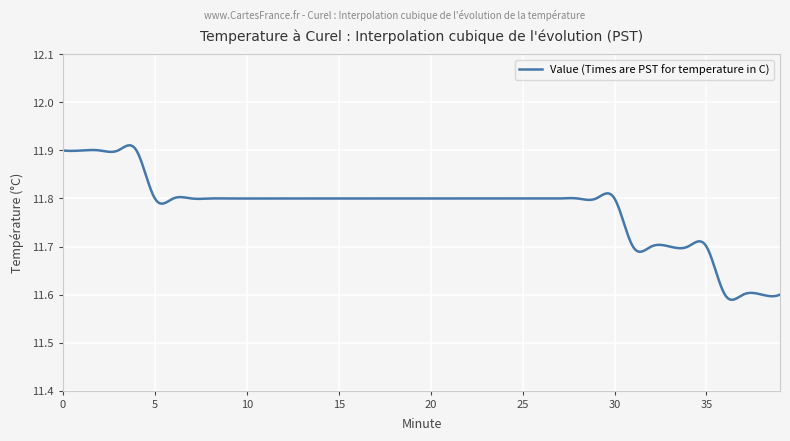

What is the difference between the maximum and minimum values?

0.3